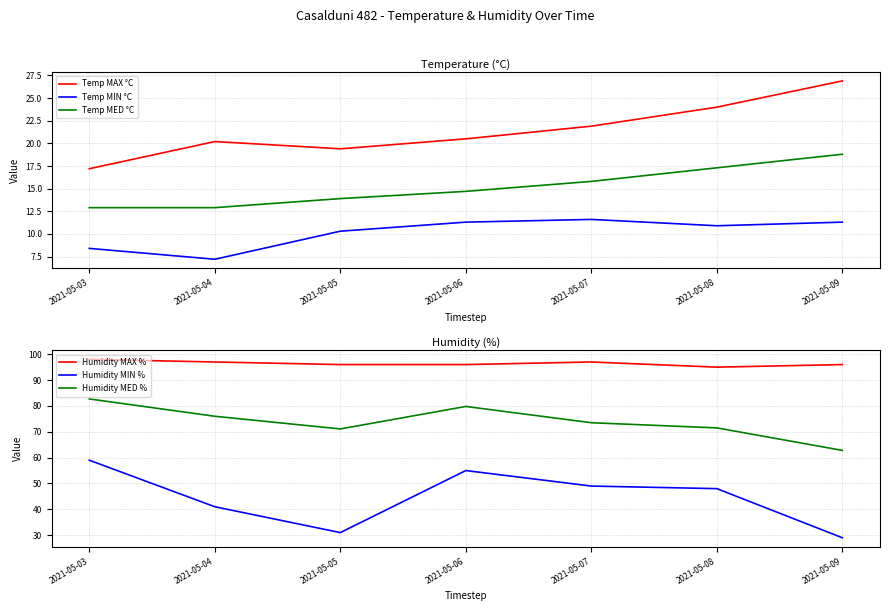

What are all the series names shown in the legend?

Temp MAX °C, Temp MIN °C, Temp MED °C, Humidity MAX %, Humidity MIN %, Humidity MED %